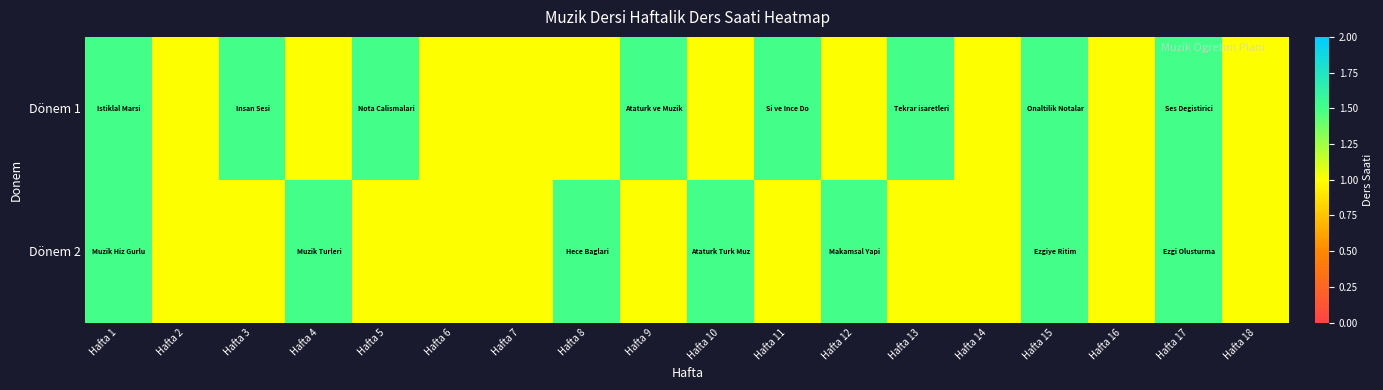

What is the greatest value displayed?

1.5